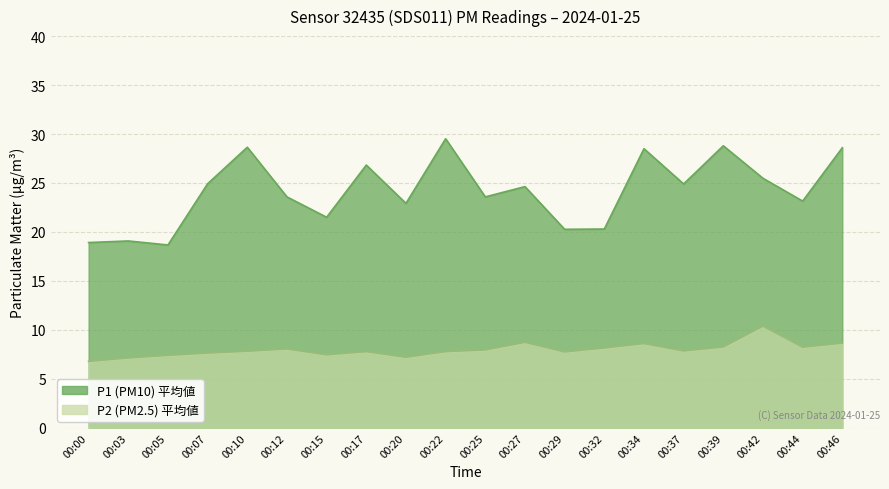

At 00:27, list the series in order from largest to smallest.

P1, P2